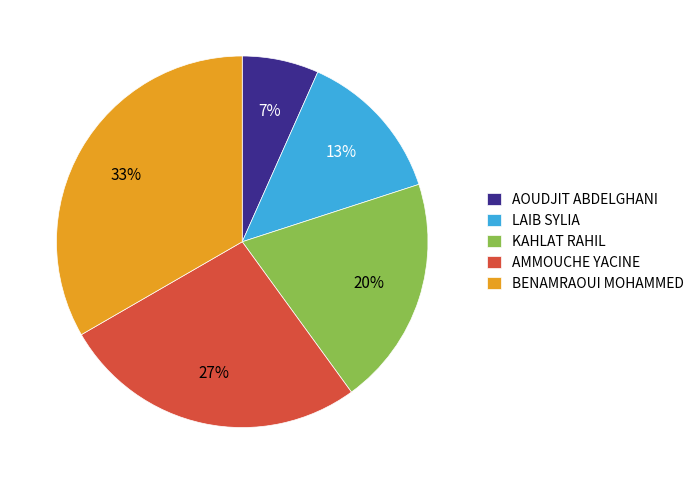

Which has a higher value, AMMOUCHE YACINE or LAIB SYLIA?

AMMOUCHE YACINE